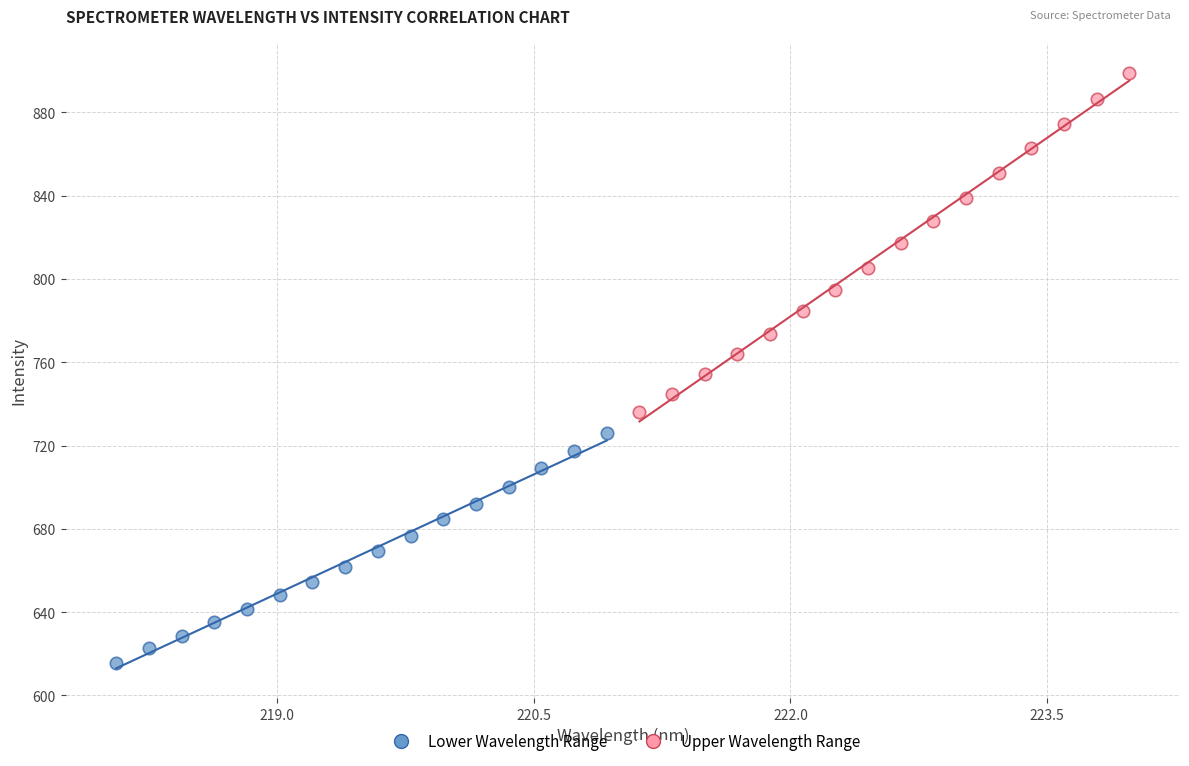

Which series reaches the minimum Y coordinate?

Lower Wavelength Range